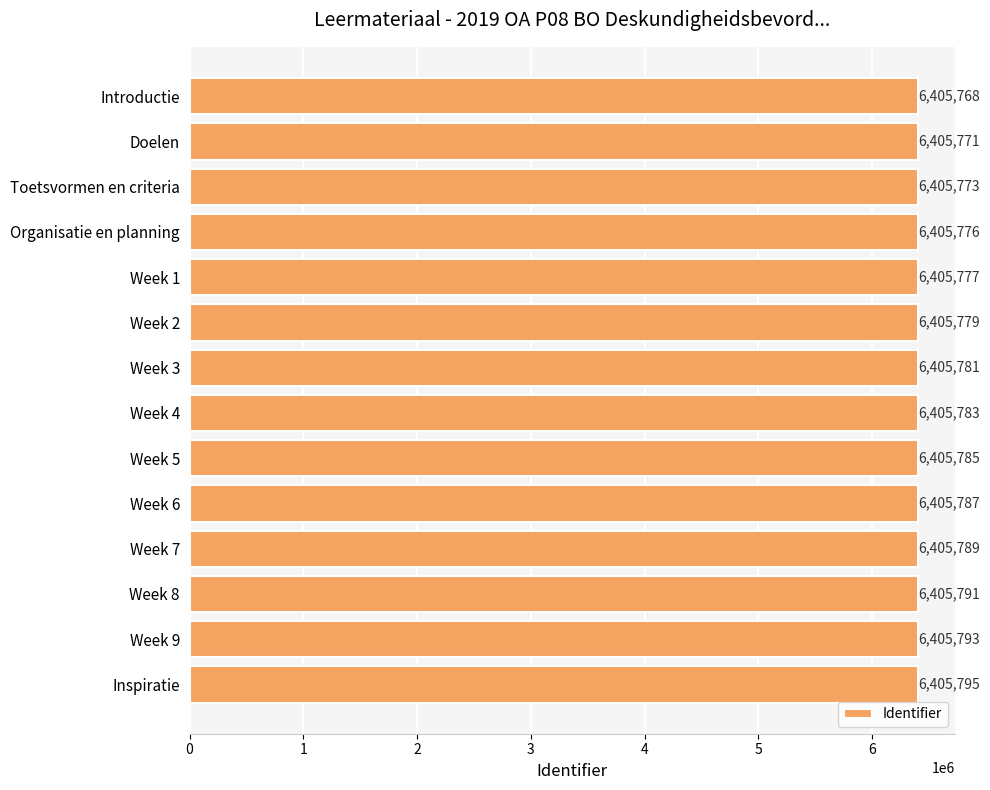

Is it true that the value at Week 8 is 6405791?

True